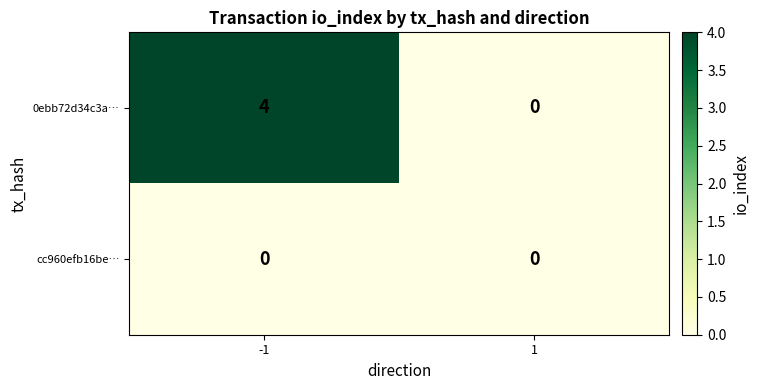

Is it true that 0ebb72d34c3a… equals 4 at -1?

True